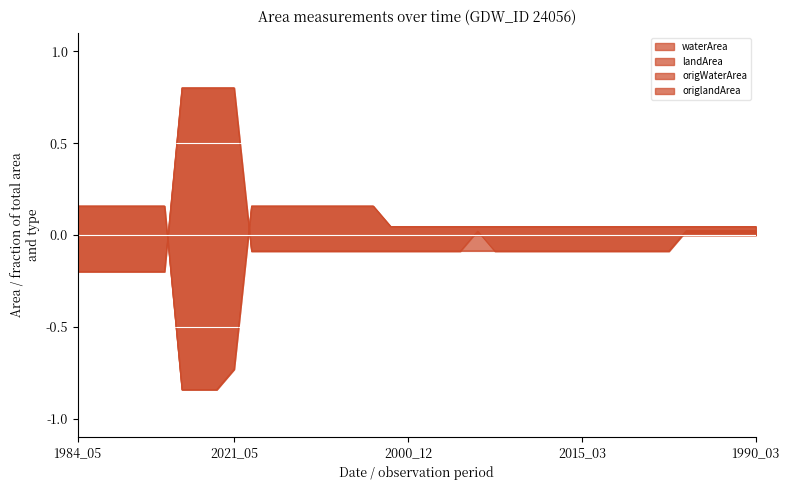

Reading left to right, extract all data points from this chart.

waterArea: 1984_05=-0.2	1984_10=-0.2	1998_04=-0.2	1998_06=-0.2	2010_01=-0.2	2015_02=-0.2	2021_02=0.8	2021_03=0.8	2021_04=0.8	2021_05=0.8	1987_02=-0.1	1992_09=-0.1	2001_01=-0.1	2013_03=-0.1	2013_12=-0.1	2014_04=-0.1	2015_01=-0.1	2020_11=-0.1	2000_11=-0.1	2000_12=-0.1	2002_02=-0.1	2004_11=-0.1	2005_02=-0.1	2009_03=0.0	2010_02=-0.1	2010_04=-0.1	2010_05=-0.1	2012_01=-0.1	2014_11=-0.1	2015_03=-0.1	2015_11=-0.1	2016_02=-0.1	2016_11=-0.1	2016_12=-0.1	2020_12=-0.1	1984_12=0.0	1986_04=0.0	1987_01=0.0	1989_03=0.0	1990_03=0.0
landArea: 1984_05=0.2	1984_10=0.2	1998_04=0.2	1998_06=0.2	2010_01=0.2	2015_02=0.2	2021_02=-0.8	2021_03=-0.8	2021_04=-0.8	2021_05=-0.7	1987_02=0.2	1992_09=0.2	2001_01=0.2	2013_03=0.2	2013_12=0.2	2014_04=0.2	2015_01=0.2	2020_11=0.2	2000_11=0.0	2000_12=0.0	2002_02=0.0	2004_11=0.0	2005_02=0.0	2009_03=0.0	2010_02=0.0	2010_04=0.0	2010_05=0.0	2012_01=0.0	2014_11=0.0	2015_03=0.0	2015_11=0.0	2016_02=0.0	2016_11=0.0	2016_12=0.0	2020_12=0.0	1984_12=0.0	1986_04=0.0	1987_01=0.0	1989_03=0.0	1990_03=0.0
origWaterArea: 1984_05=-0.2	1984_10=-0.2	1998_04=-0.2	1998_06=-0.2	2010_01=-0.2	2015_02=-0.2	2021_02=0.8	2021_03=0.8	2021_04=0.8	2021_05=0.8	1987_02=-0.1	1992_09=-0.1	2001_01=-0.1	2013_03=-0.1	2013_12=-0.1	2014_04=-0.1	2015_01=-0.1	2020_11=-0.1	2000_11=-0.1	2000_12=-0.1	2002_02=-0.1	2004_11=-0.1	2005_02=-0.1	2009_03=-0.1	2010_02=-0.1	2010_04=-0.1	2010_05=-0.1	2012_01=-0.1	2014_11=-0.1	2015_03=-0.1	2015_11=-0.1	2016_02=-0.1	2016_11=-0.1	2016_12=-0.1	2020_12=-0.1	1984_12=0.0	1986_04=0.0	1987_01=0.0	1989_03=0.0	1990_03=0.0
origlandArea: 1984_05=0.2	1984_10=0.2	1998_04=0.2	1998_06=0.2	2010_01=0.2	2015_02=0.2	2021_02=-0.8	2021_03=-0.8	2021_04=-0.8	2021_05=-0.7	1987_02=0.2	1992_09=0.2	2001_01=0.2	2013_03=0.2	2013_12=0.2	2014_04=0.2	2015_01=0.2	2020_11=0.2	2000_11=0.0	2000_12=0.0	2002_02=0.0	2004_11=0.0	2005_02=0.0	2009_03=0.0	2010_02=0.0	2010_04=0.0	2010_05=0.0	2012_01=0.0	2014_11=0.0	2015_03=0.0	2015_11=0.0	2016_02=0.0	2016_11=0.0	2016_12=0.0	2020_12=0.0	1984_12=0.0	1986_04=0.0	1987_01=0.0	1989_03=0.0	1990_03=0.0